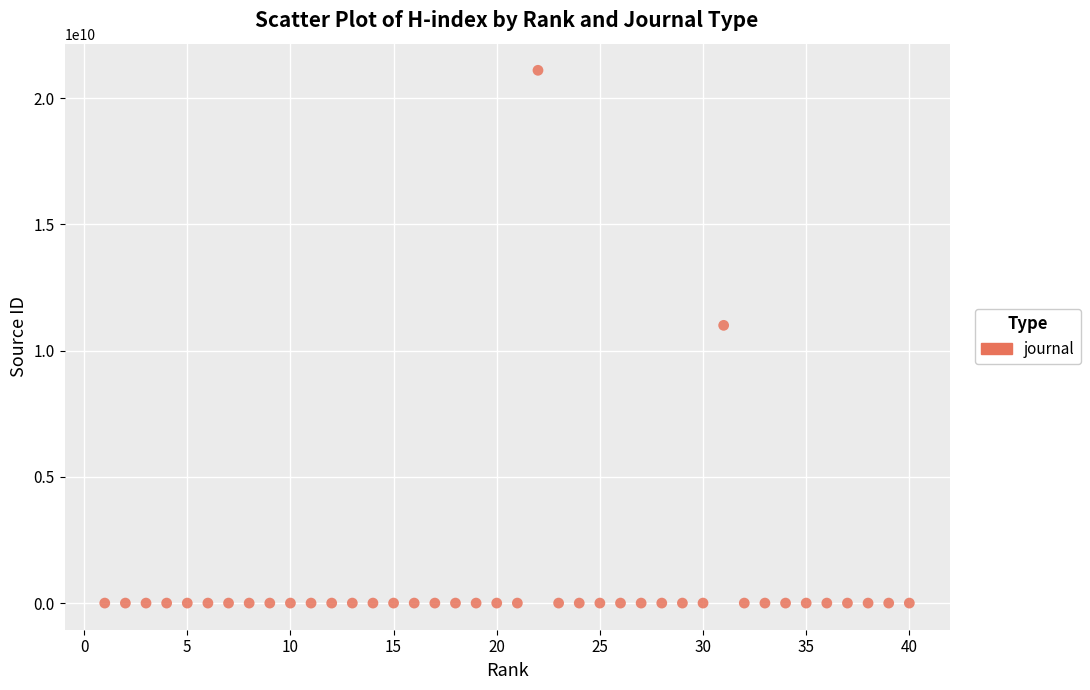

What Y value in the scatter plot is closest to 10550466630?

11000153753